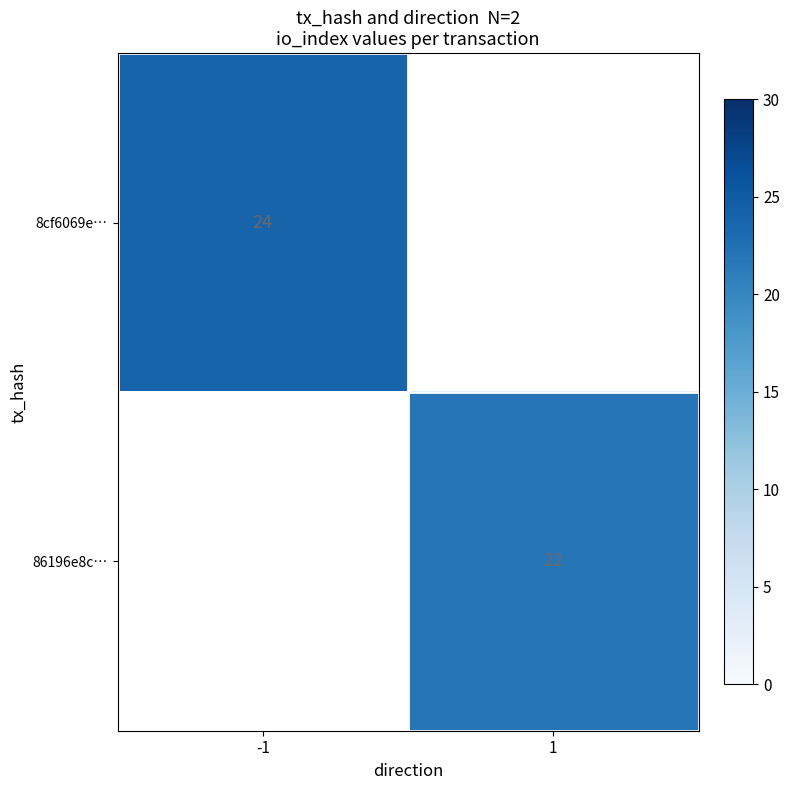

The 86196e8c… series shows 37 at 1. True or false?

False